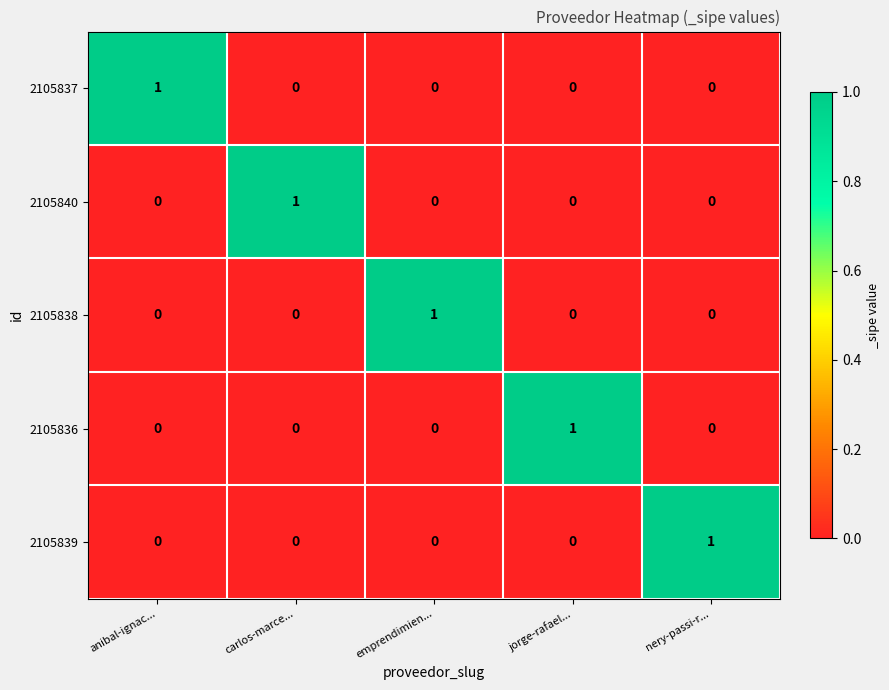

Which category has the highest value in the 2105838 series?

emprendimien...